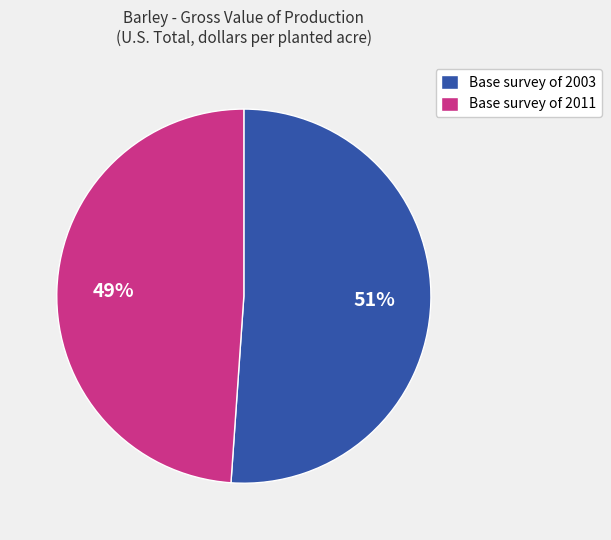

Count the number of slices in the pie.

2